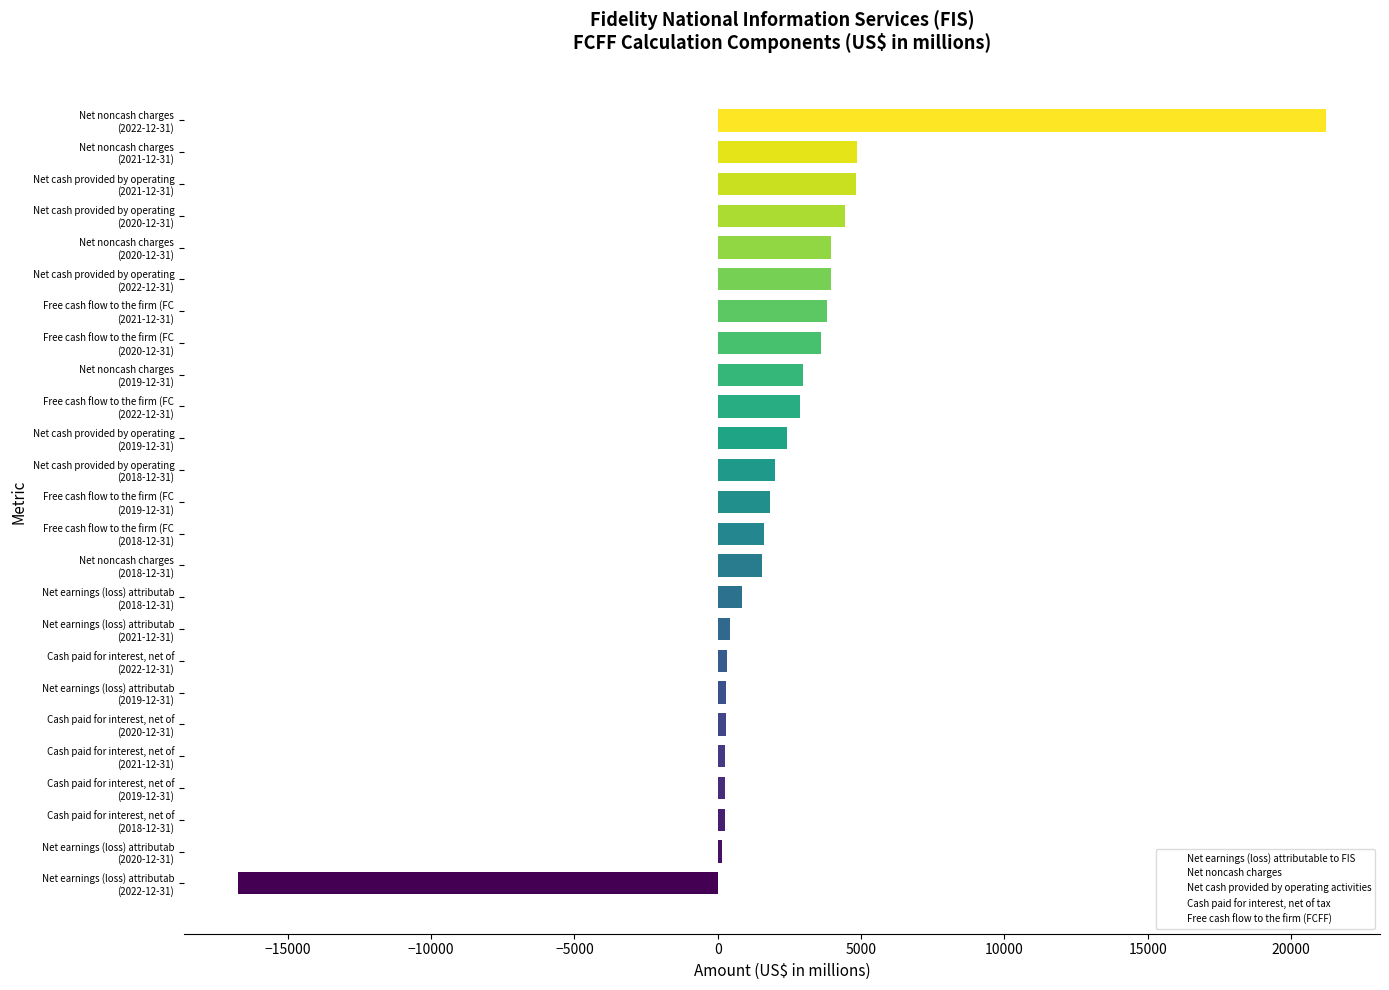

What is the difference between the maximum and minimum values?

37924